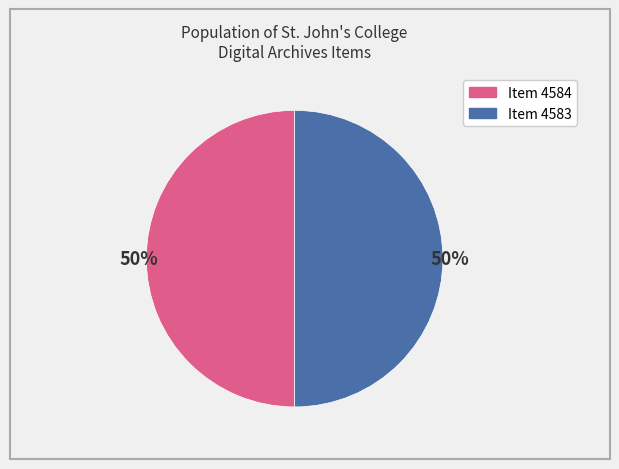

How many segments does this pie chart have?

2